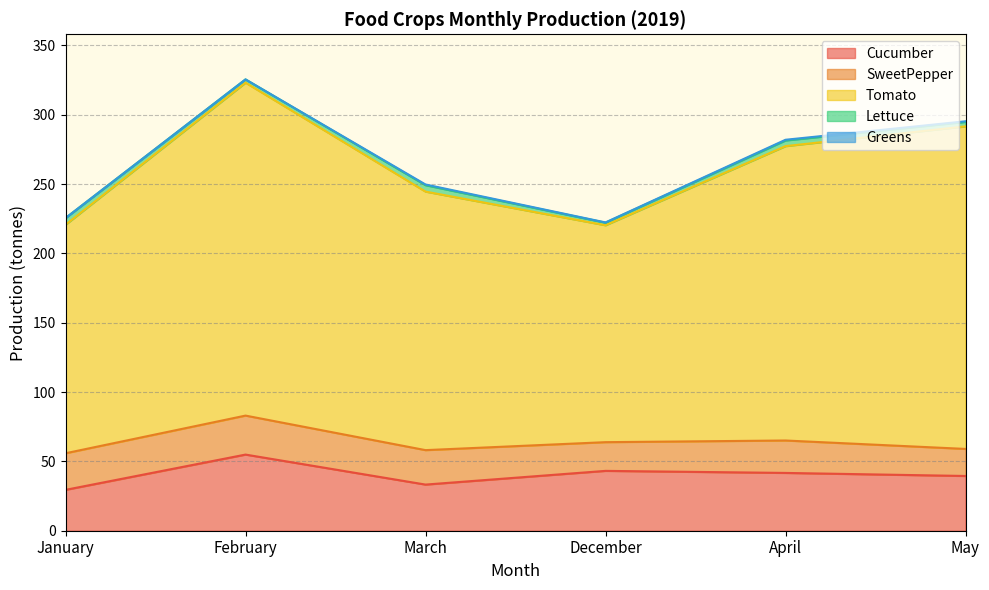

Reading left to right, extract all data points from this chart.

Cucumber: 29.5	54.9	33.3	43.2	41.7	39.5
SweetPepper: 26.4	28.1	24.9	20.7	23.4	19.5
Tomato: 164.8	240.1	186.5	156.4	212.3	232.7
Lettuce: 4.8	2.4	4.6	1.9	4.1	3.2
Greens: 0.0	0.0	0.5	0.2	0.5	0.5